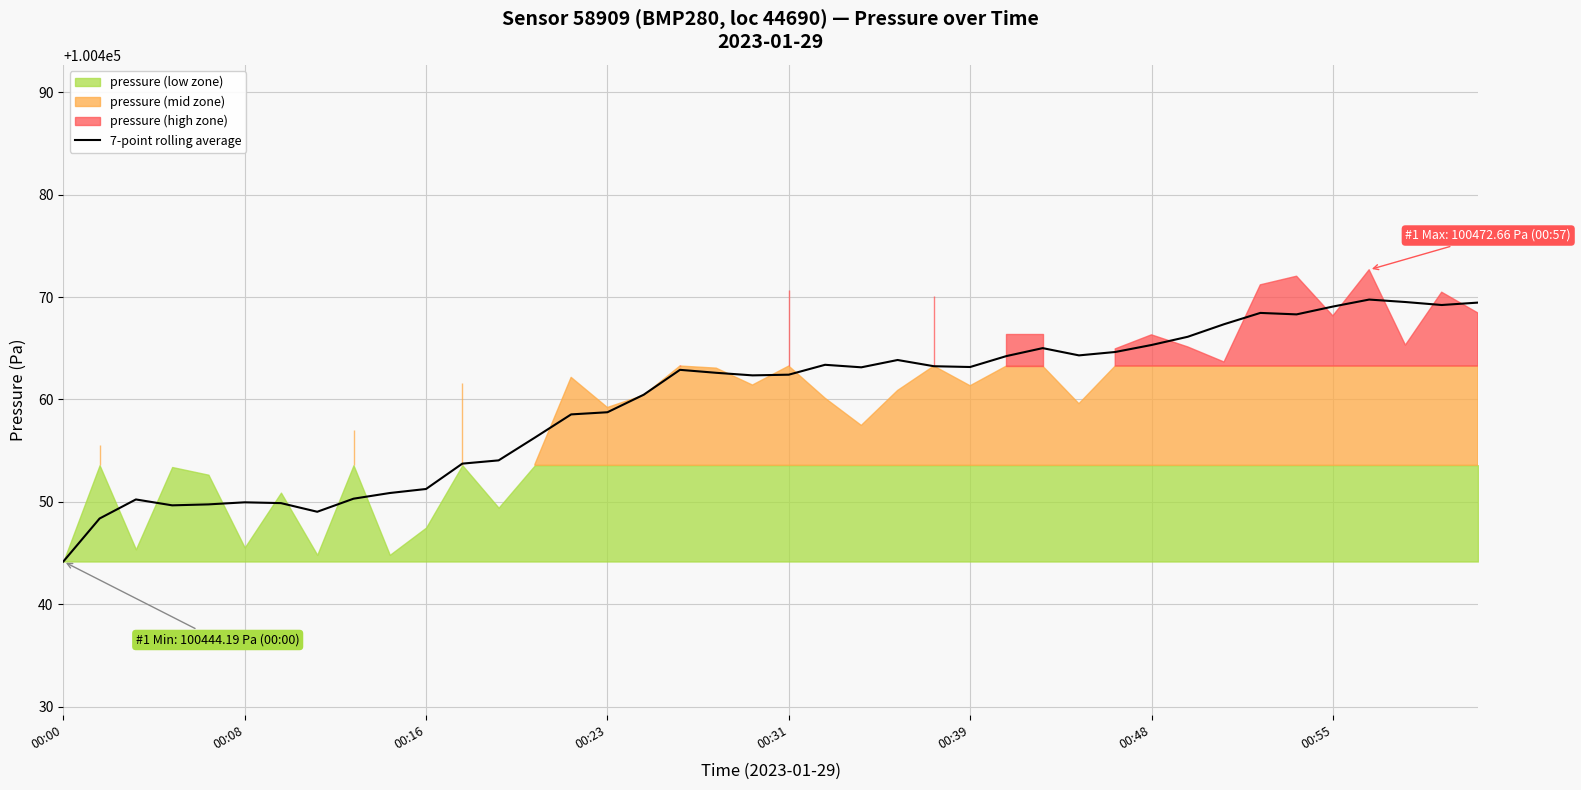

What is the maximum value for 7-point rolling average?

100469.8